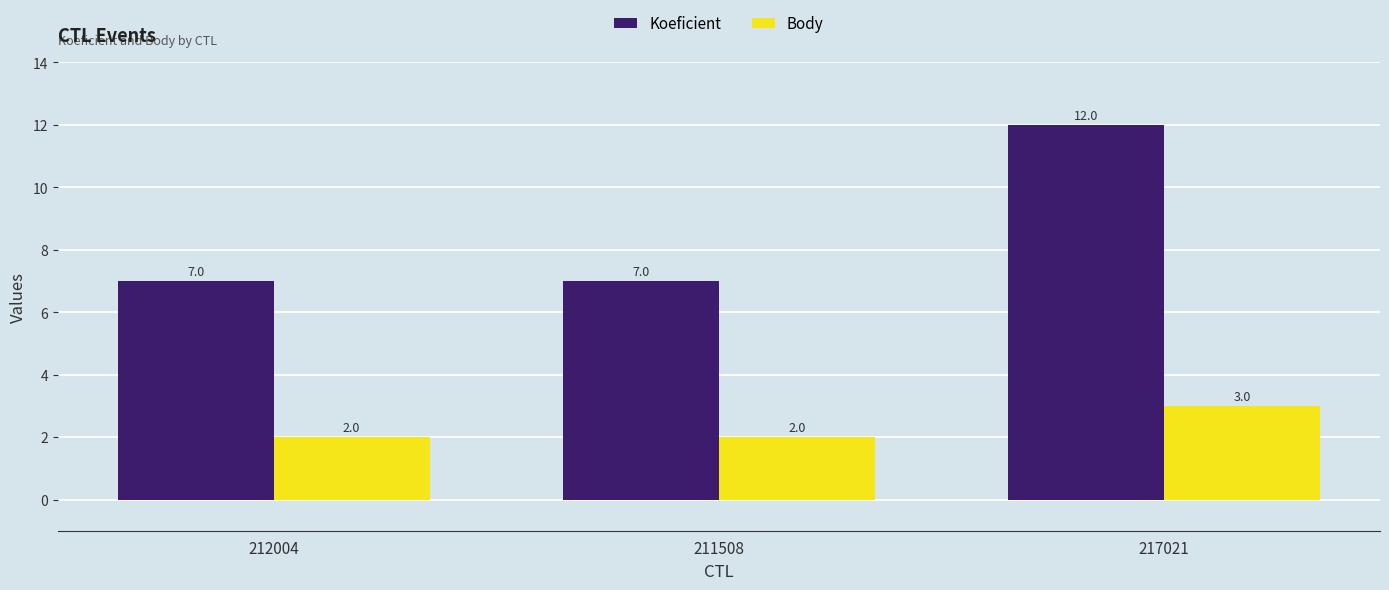

The value of Koeficient at 217021 is 3. True or false?

False